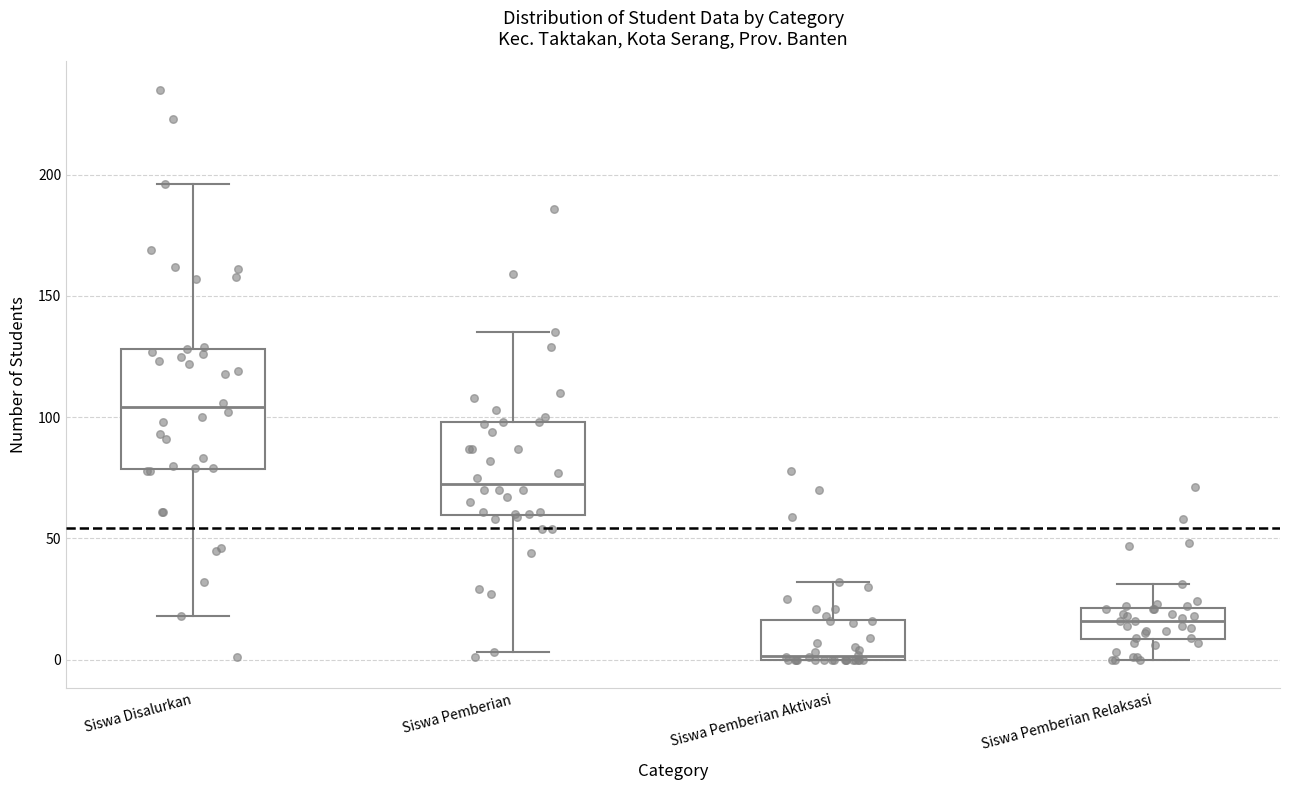

Reading left to right, read every box against the y-axis: the position of its median line, the range the box covers, and the ends of its whiskers. The values are not printed on the chart, so give them approximately, as read against the axis.

Siswa Disalurkan: median 105, box 80 to 130, whiskers 20 to 195
Siswa Pemberian: median 75, box 60 to 100, whiskers 5 to 135
Siswa Pemberian Aktivasi: median 0, box 0 to 15, whiskers 0 to 30
Siswa Pemberian Relaksasi: median 15, box 10 to 20, whiskers 0 to 30